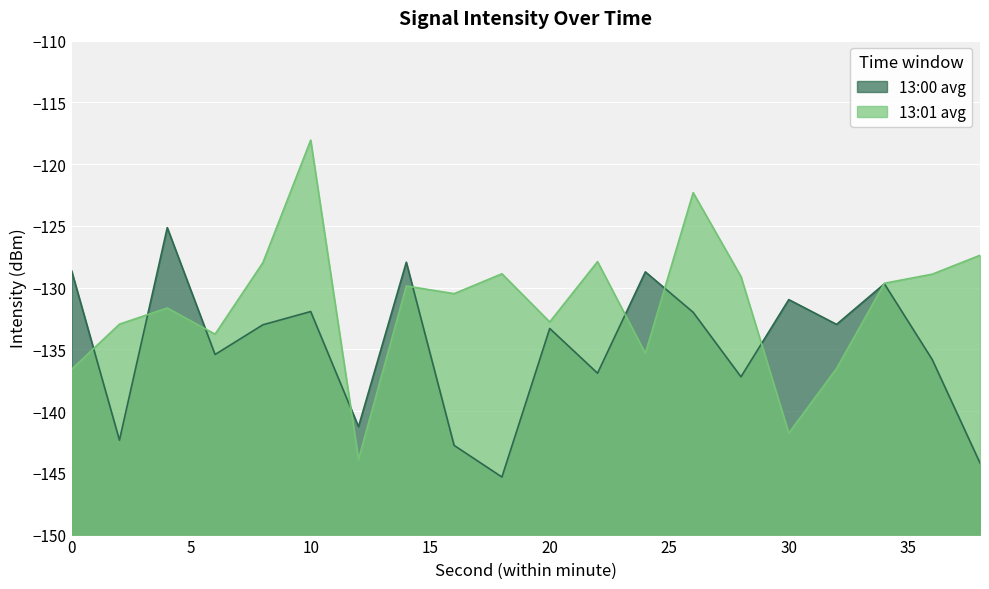

What is the maximum value for 13:00 avg?

-125.1